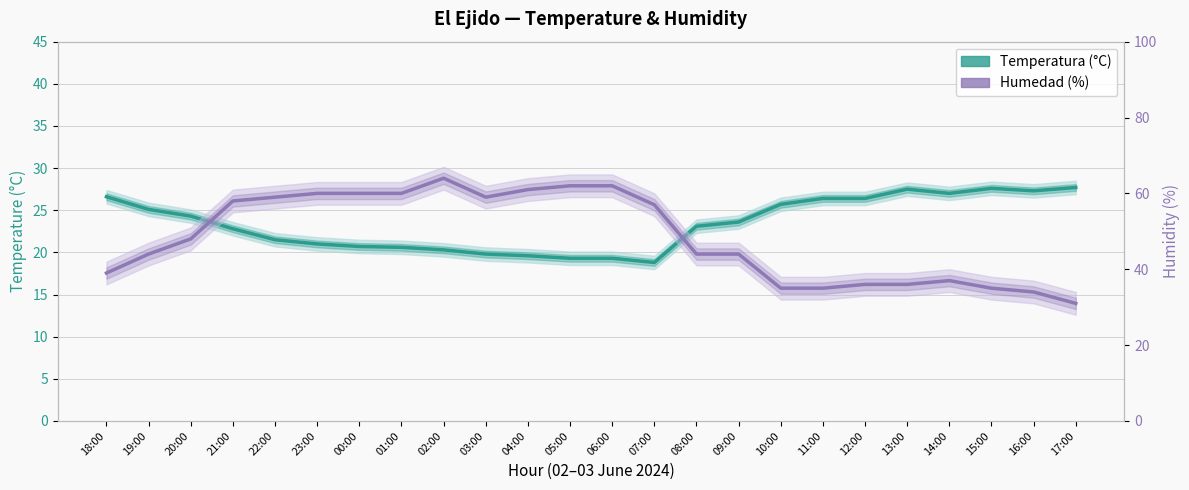

What is the sum of the Humedad (%) values at 11:00 and 13:00?

71.0